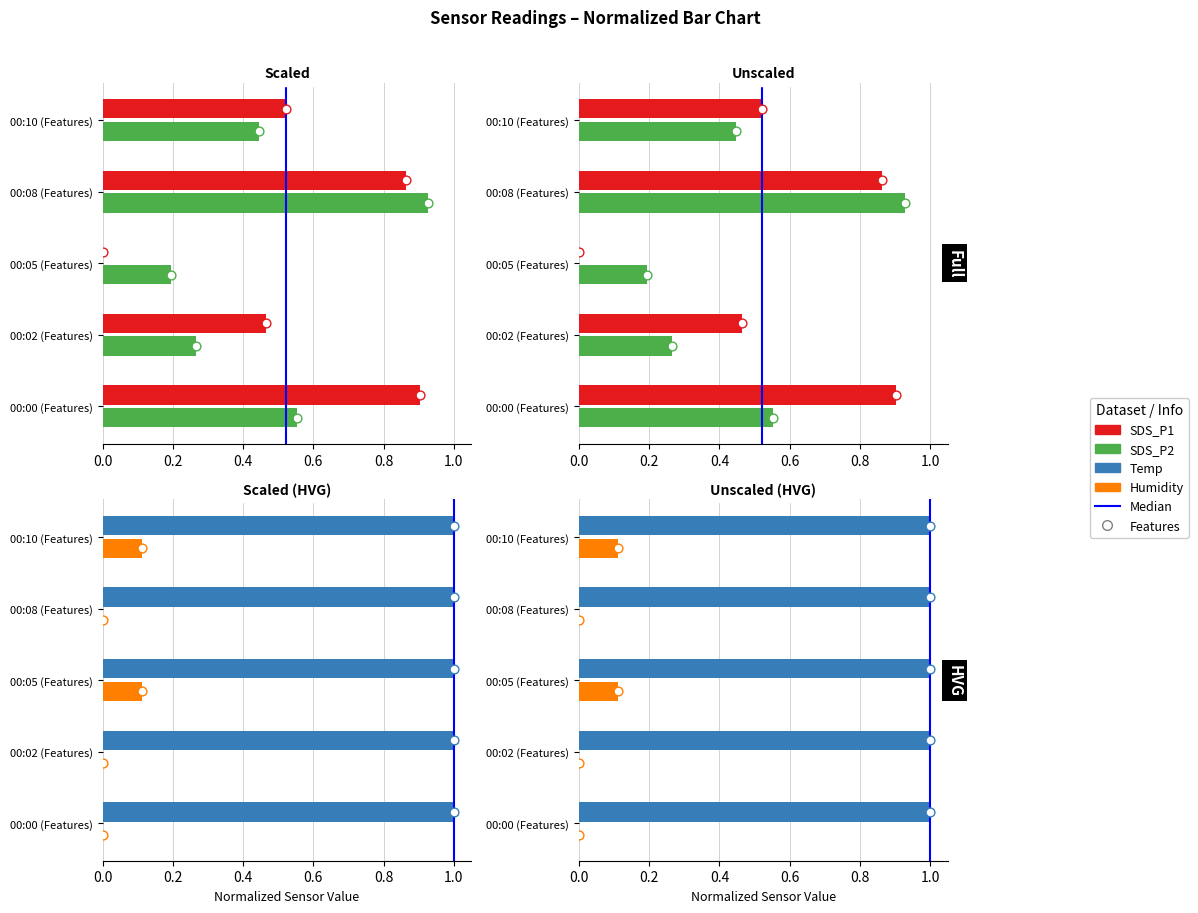

Which series has the largest Y range (max minus min)?

SDS_P1